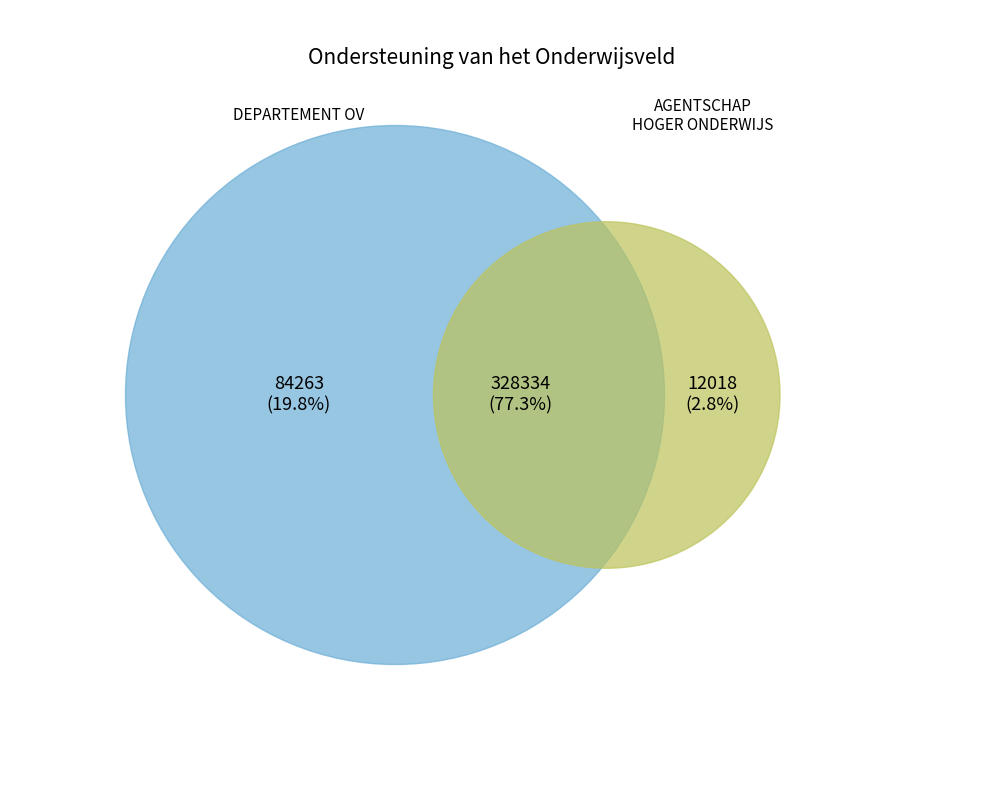

Is there any slice that represents more than half of the pie?

Yes